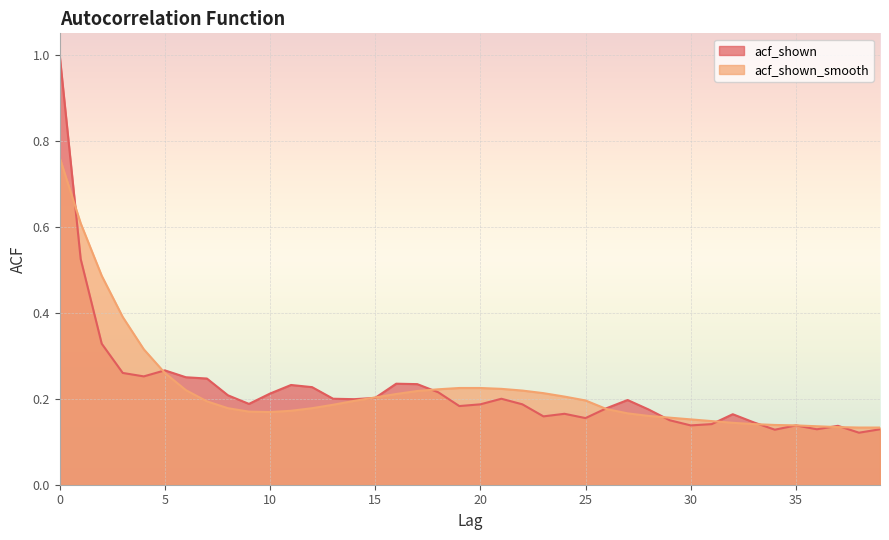

What is the sum of all acf_shown_smooth values?

8.9